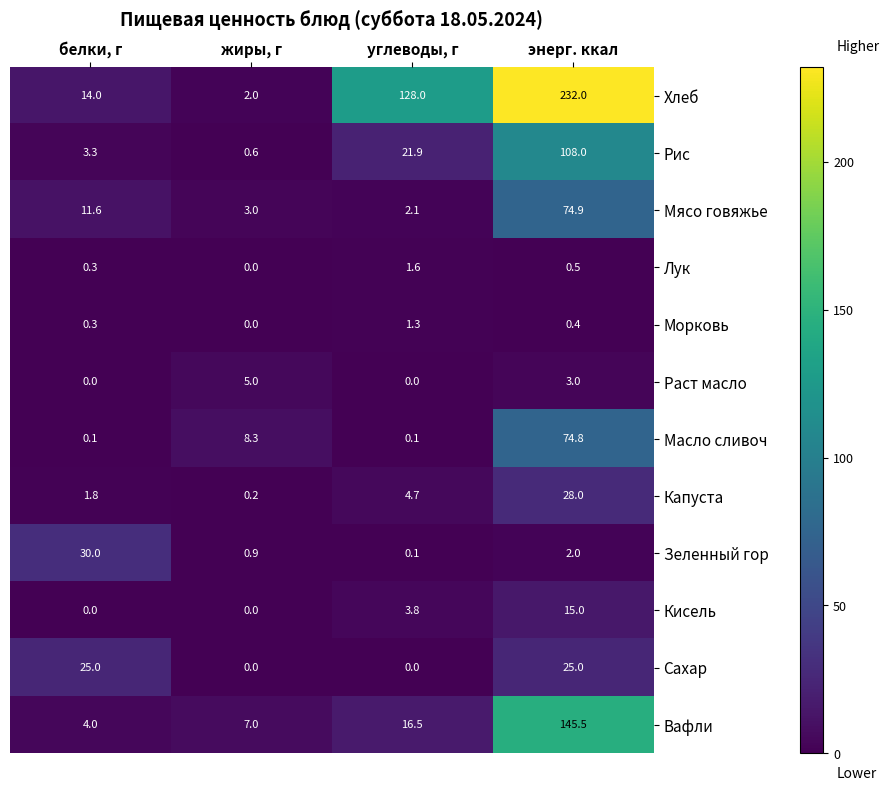

What is the difference between the Мясо говяжье values at белки, г and энерг. ккал?

63.3